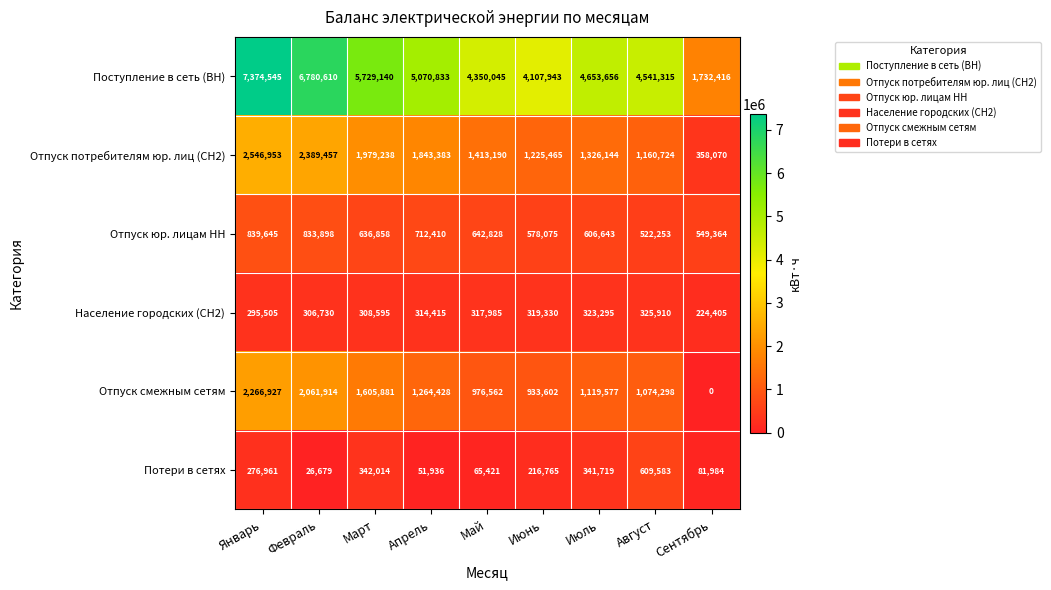

At which category is the sum across all series the highest?

Январь